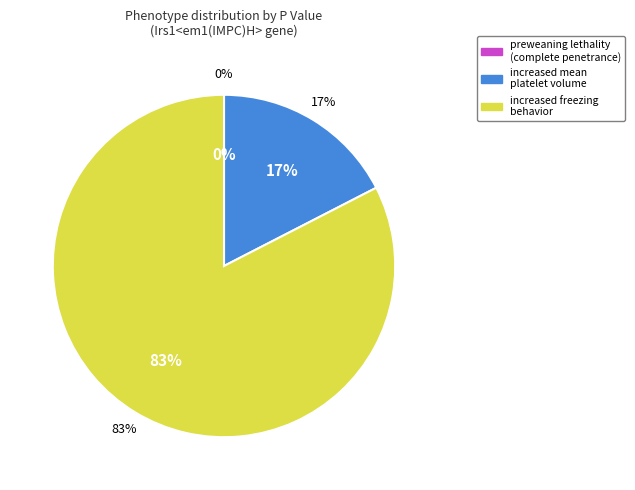

Rank the categories by value from highest to lowest.

increased freezing behavior, increased mean platelet volume, preweaning lethality, complete penetrance